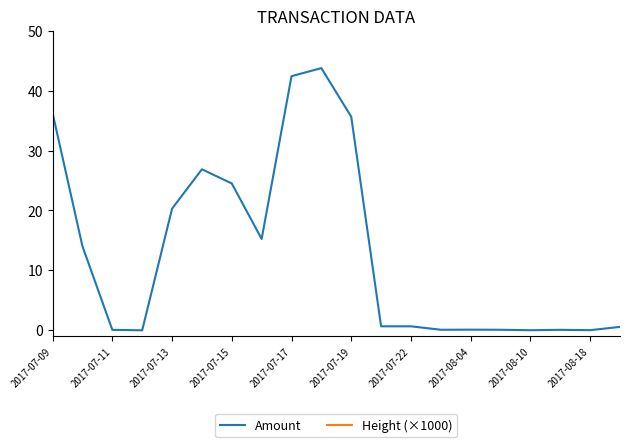

How many lines are shown in the chart?

2